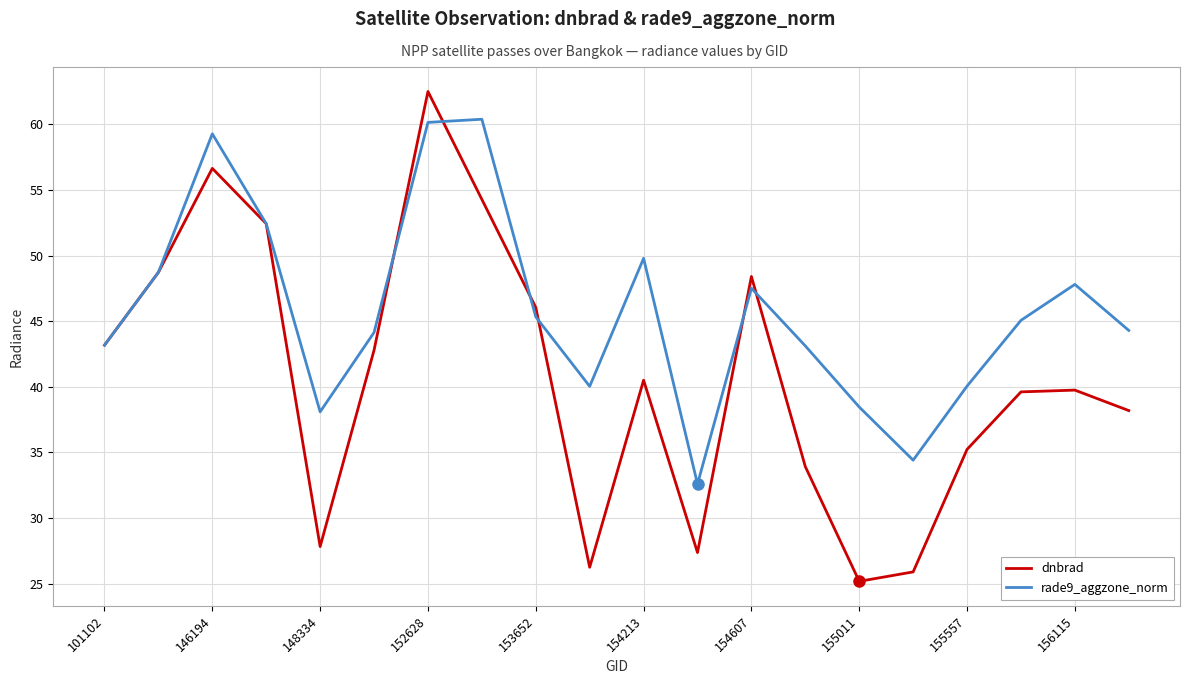

At how many categories does at least one series exceed 55?

3